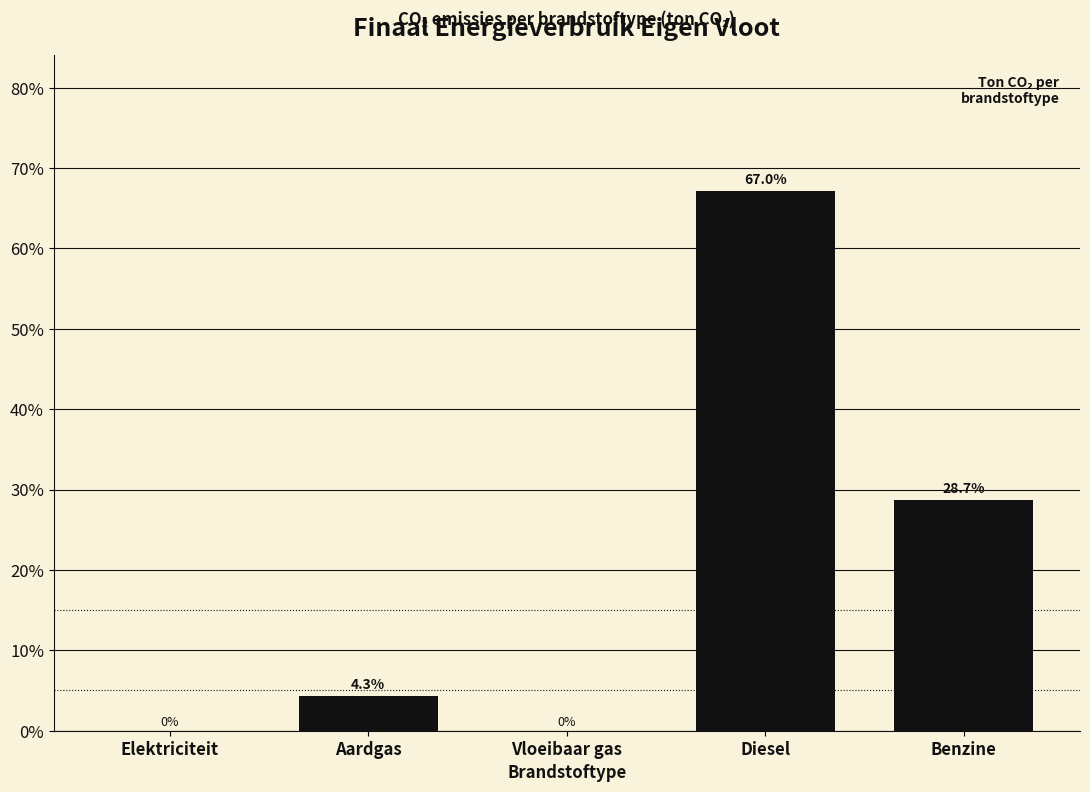

Reading right to left, transcribe all the data shown in this chart.

Benzine=28.7	Diesel=67.2	Vloeibaar gas=0.0	Aardgas=4.3	Elektriciteit=0.0